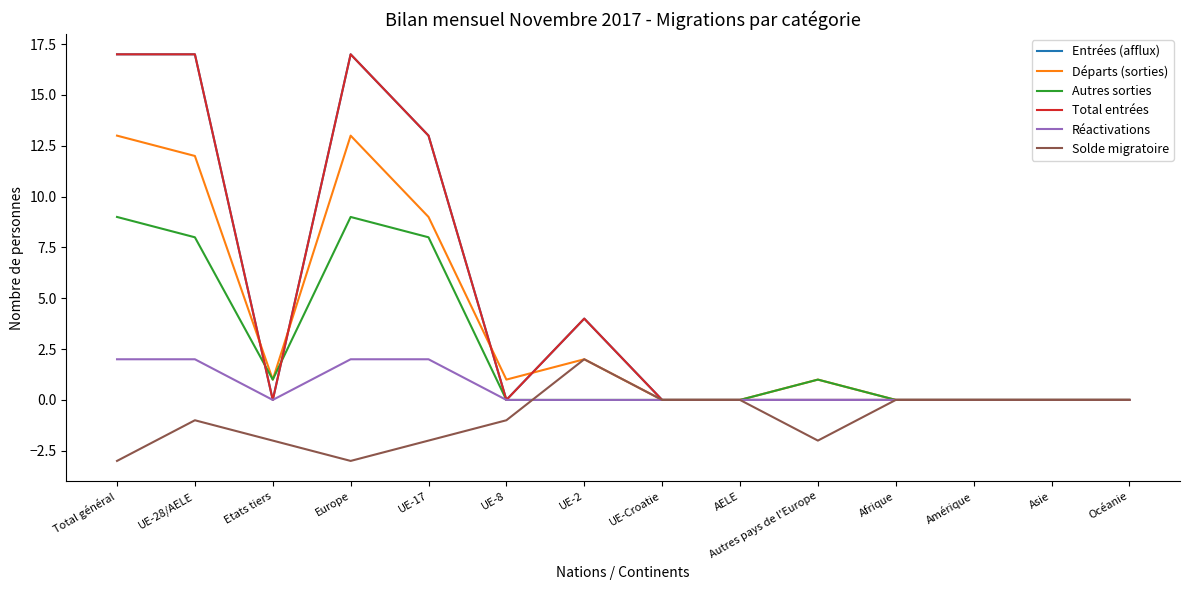

Is this an area chart (filled region under the line)?

No